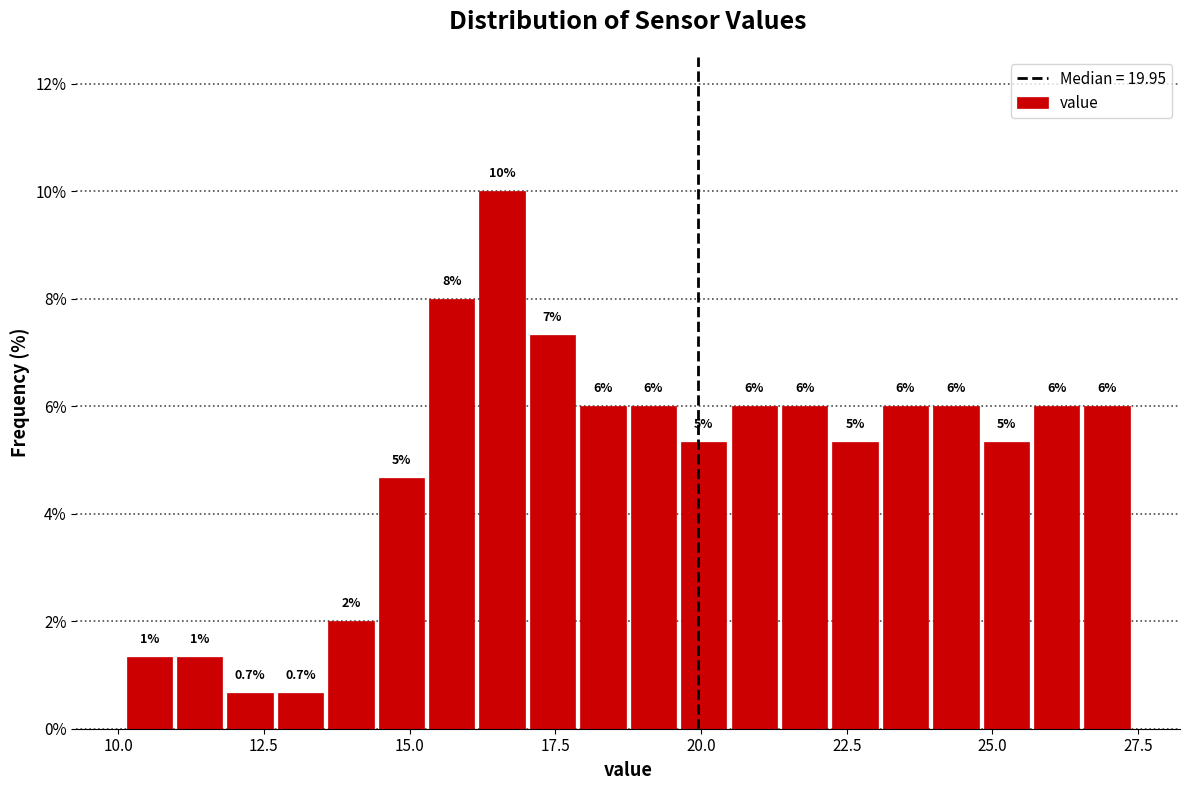

Around what value on the x-axis is the tallest bar? Give the approximate position of its centre, as read against the axis.

16.5